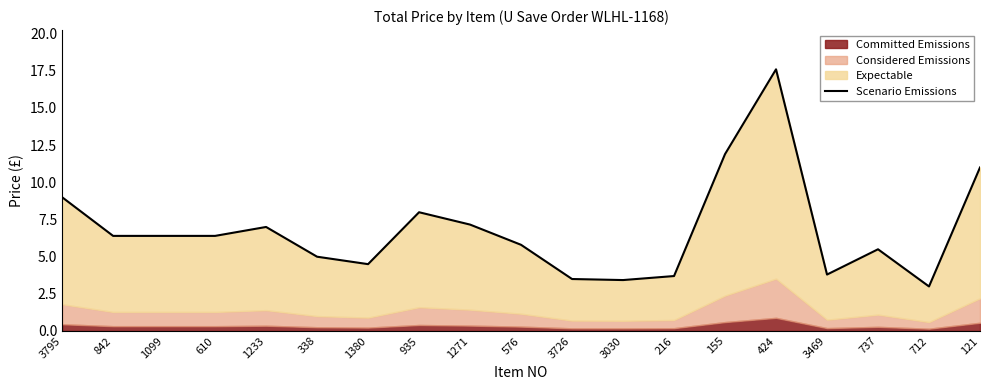

What is the sum of the values at 1271 and 338?

12.1